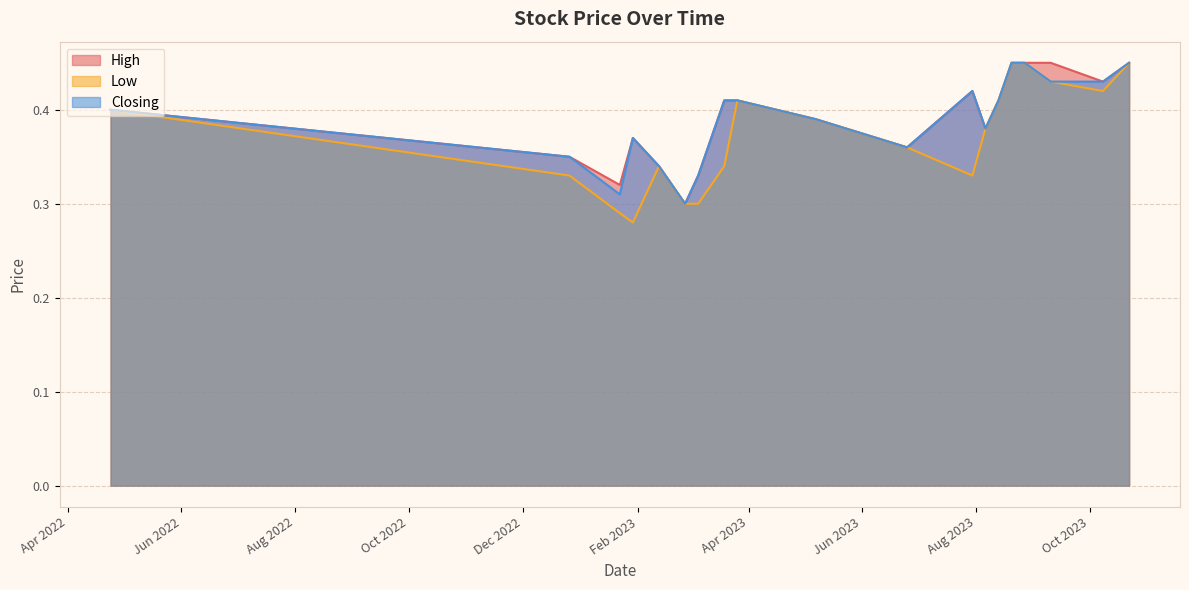

Which series has the largest total across all categories?

High